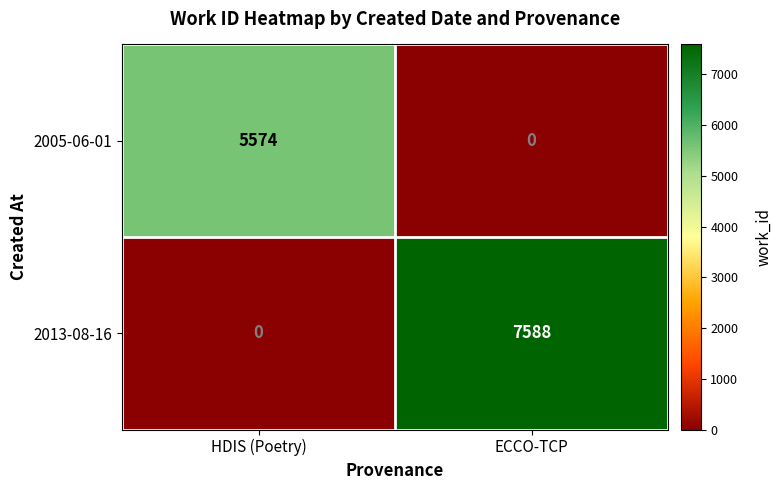

Rank the series at HDIS (Poetry) from highest to lowest value.

2005-06-01, 2013-08-16